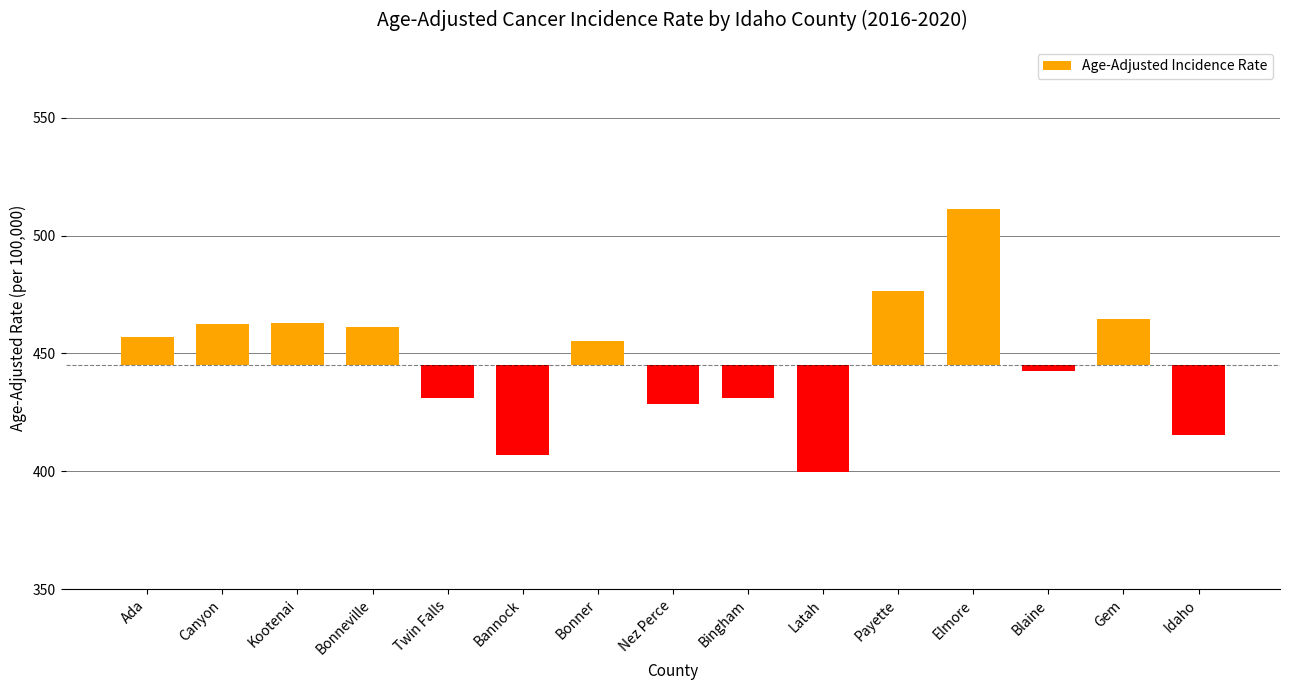

At which category does the chart reach its minimum across all series?

Latah